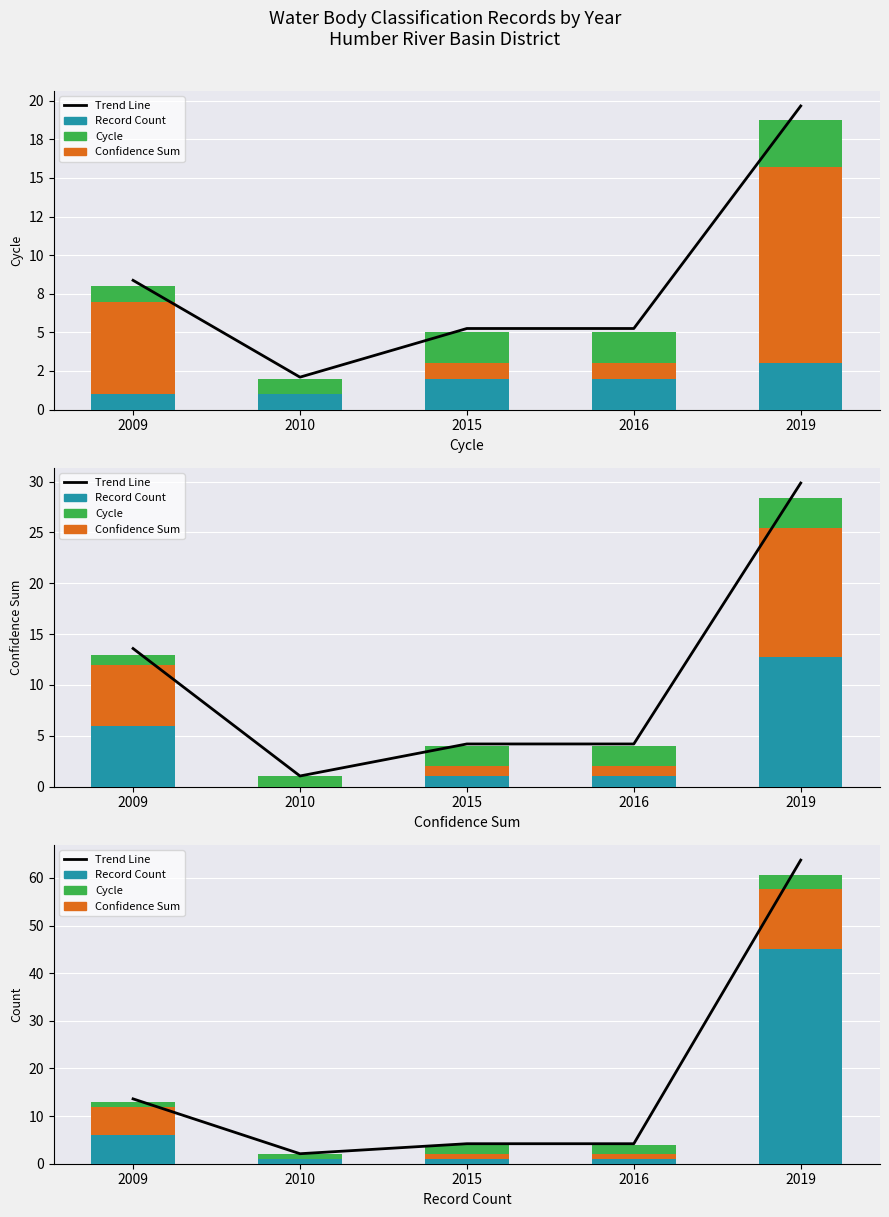

At which label is Confidence Sum closest to 6?

2009